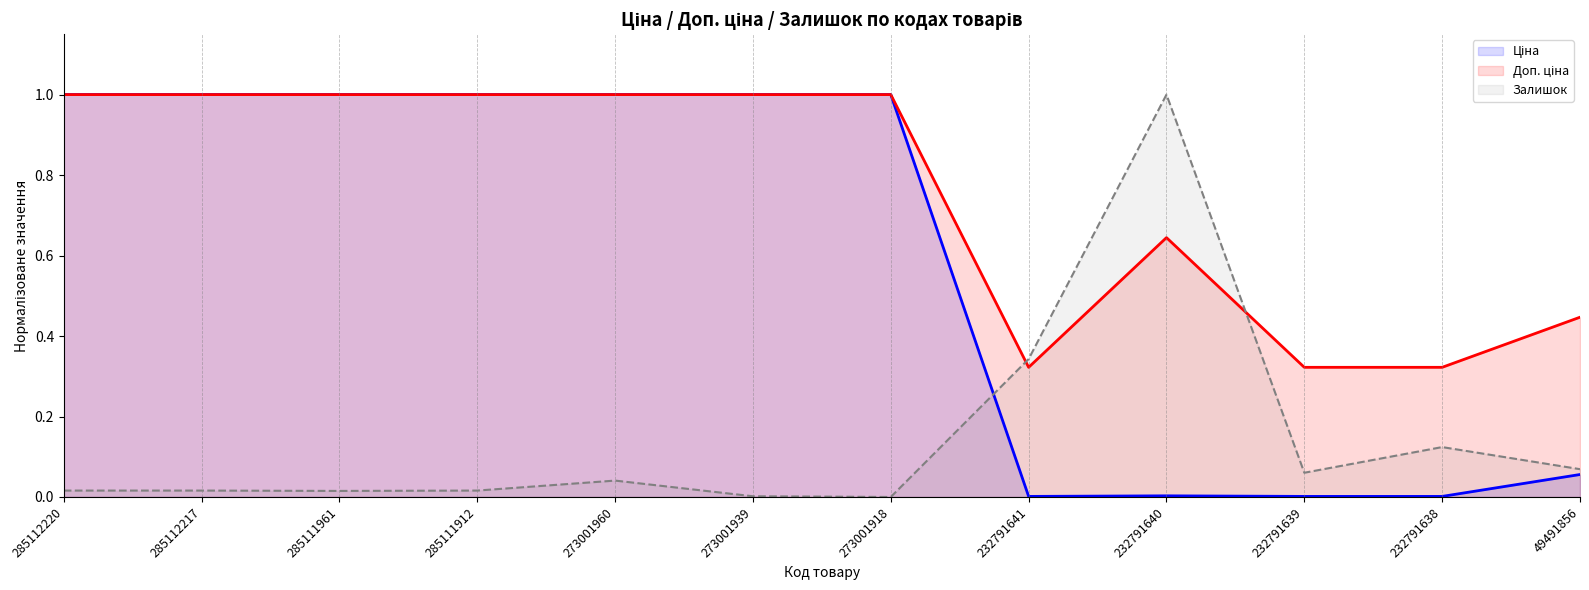

How many lines are shown in the chart?

3